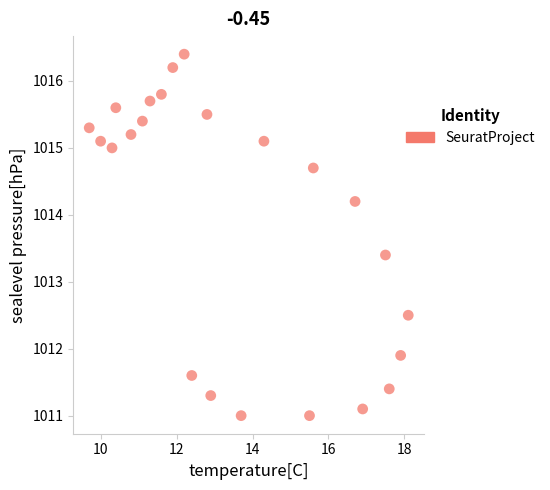

What is the range of X values (max minus min)?

8.4